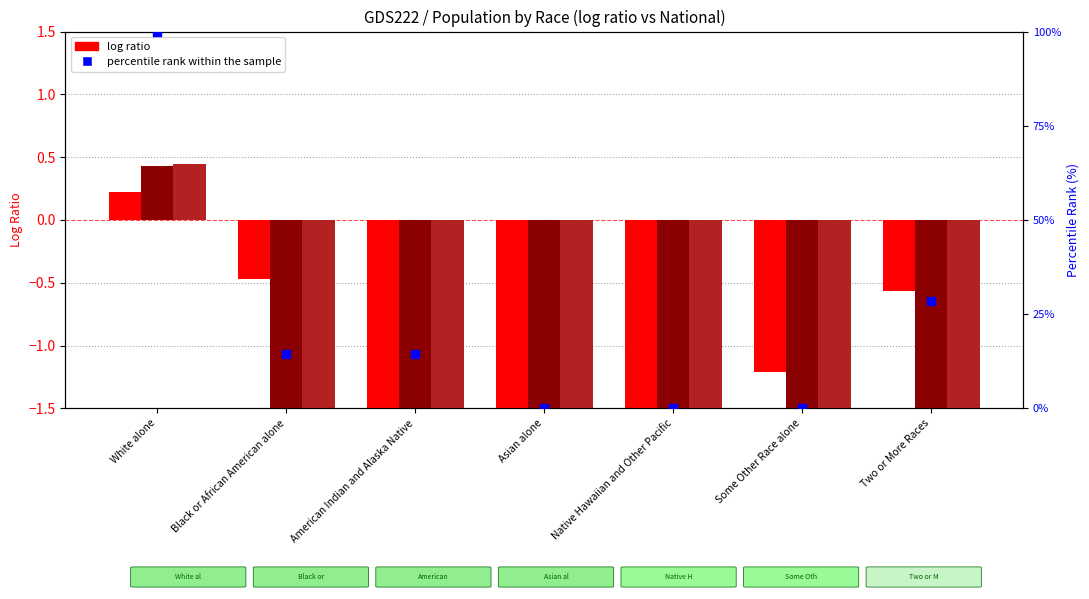

Which series has the largest total across all categories?

percentile rank within the sample